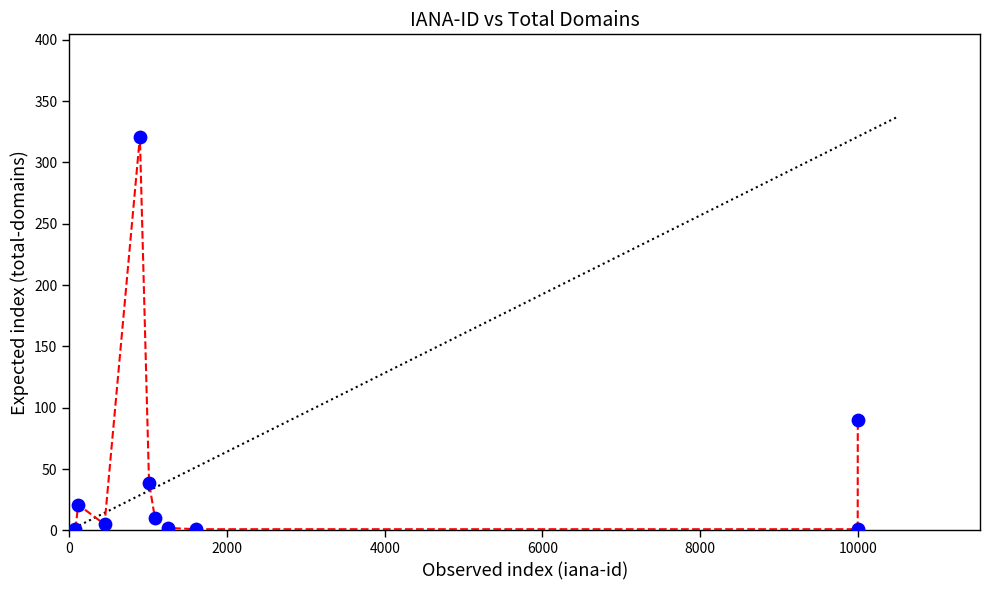

What is the average Y value?

49